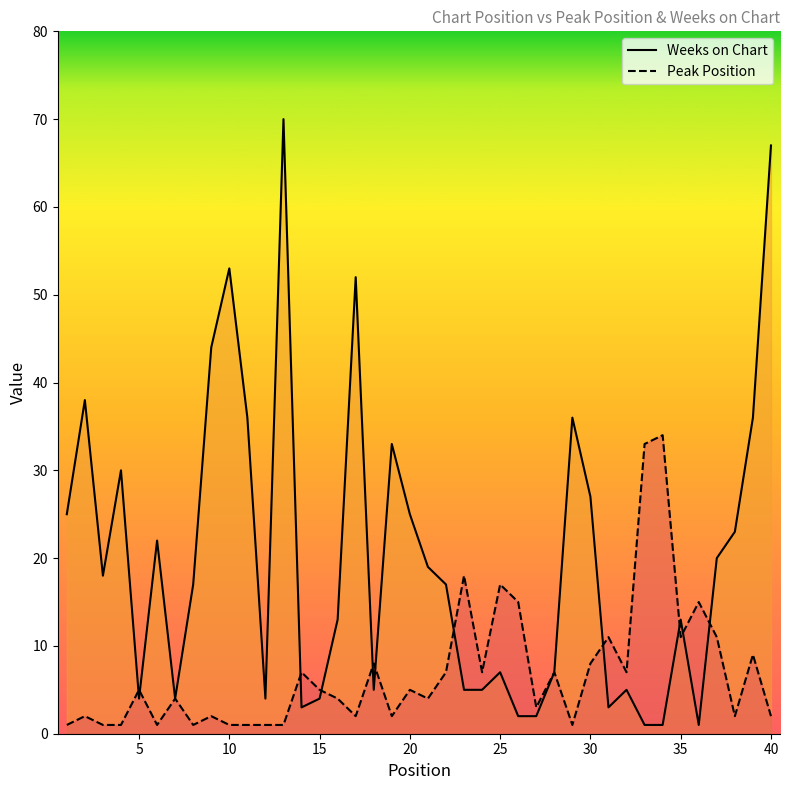

Between which two adjacent categories do Peak Position and Weeks on Chart first intersect?

4 and 5